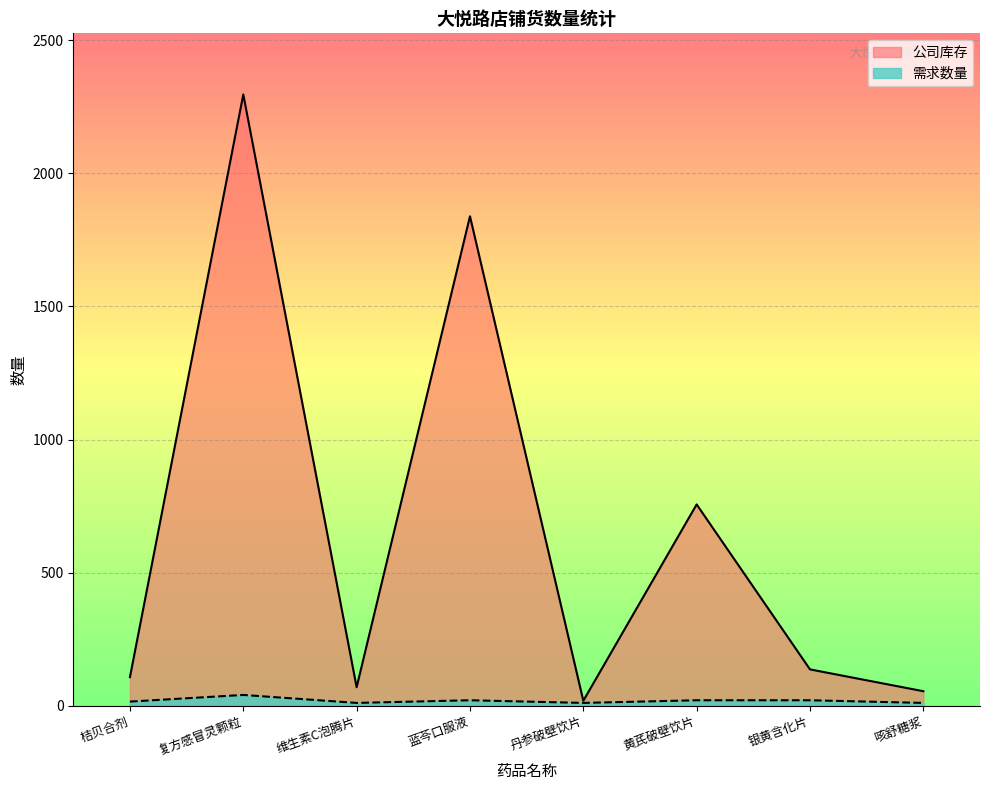

List the labels in order of 需求数量 value, largest first.

复方感冒灵颗粒, 蓝芩口服液, 黄芪破壁饮片, 银黄含化片, 桔贝合剂, 维生素C泡腾片, 丹参破壁饮片, 咳舒糖浆